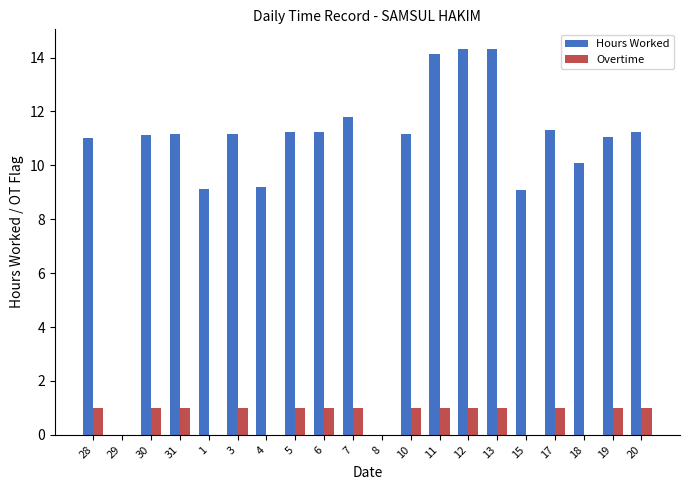

What are all the series names shown in the legend?

Hours Worked, Overtime